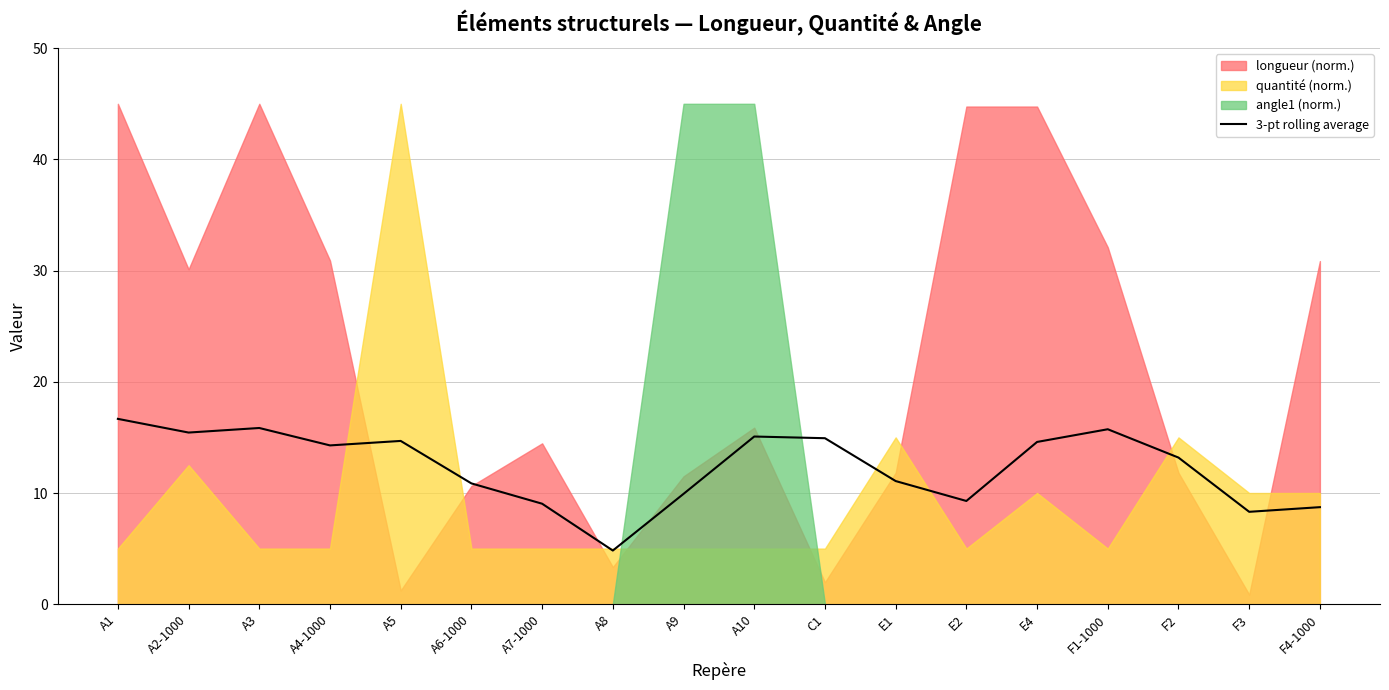

What is the difference between the values at C1 and A2-1000?

0.5